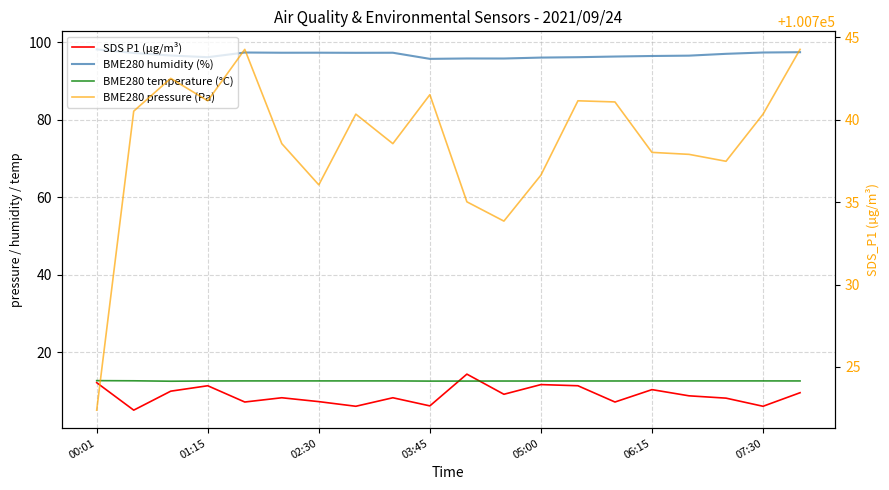

In SDS P1 (µg/m³), how many points are lower than both neighbors (excluding endpoints)?

7